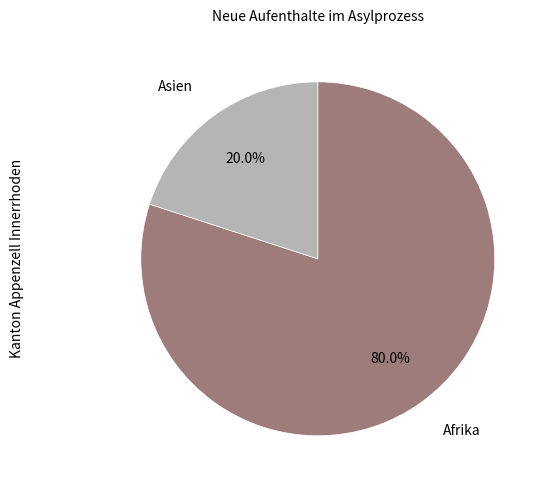

To the nearest percent, what is the average slice percentage?

50%